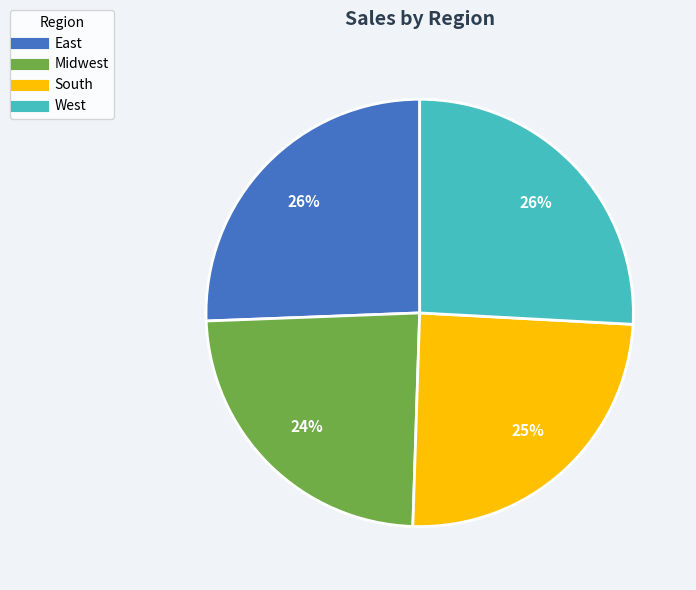

To the nearest percent, what is the difference between the largest and smallest slice percentages?

2%